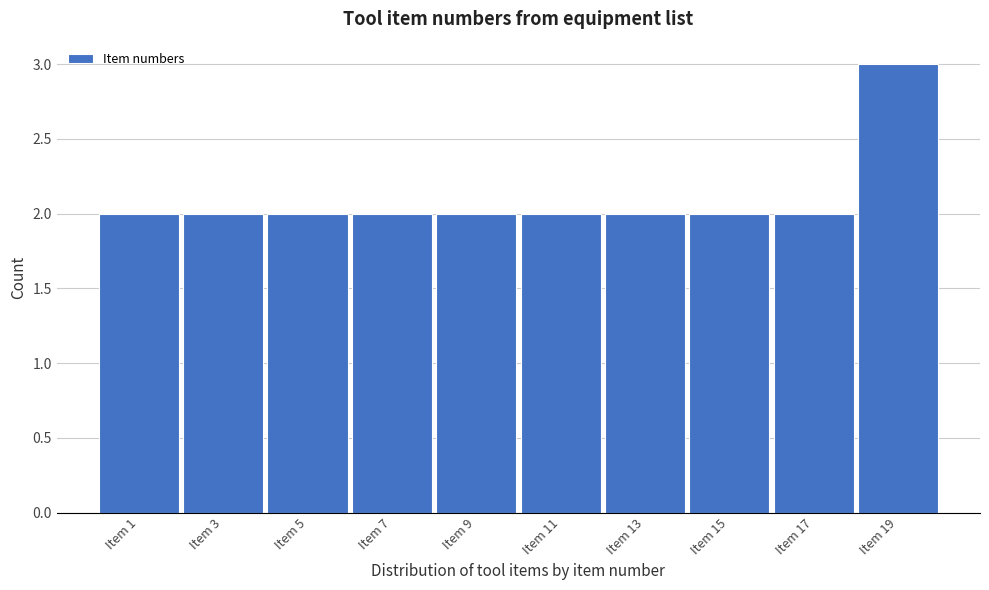

Reading left to right, extract all data points from this chart.

2	2	2	2	2	2	2	2	2	3